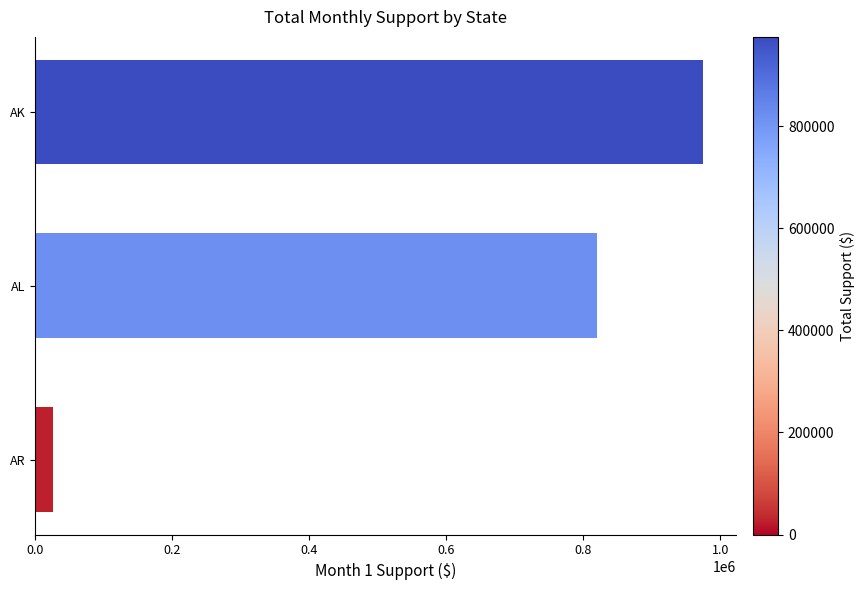

How many bars are there in total?

3